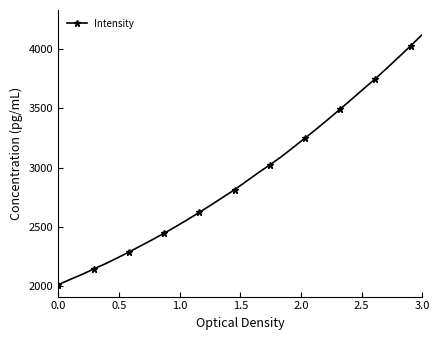

What is the greatest value displayed?

4123.1